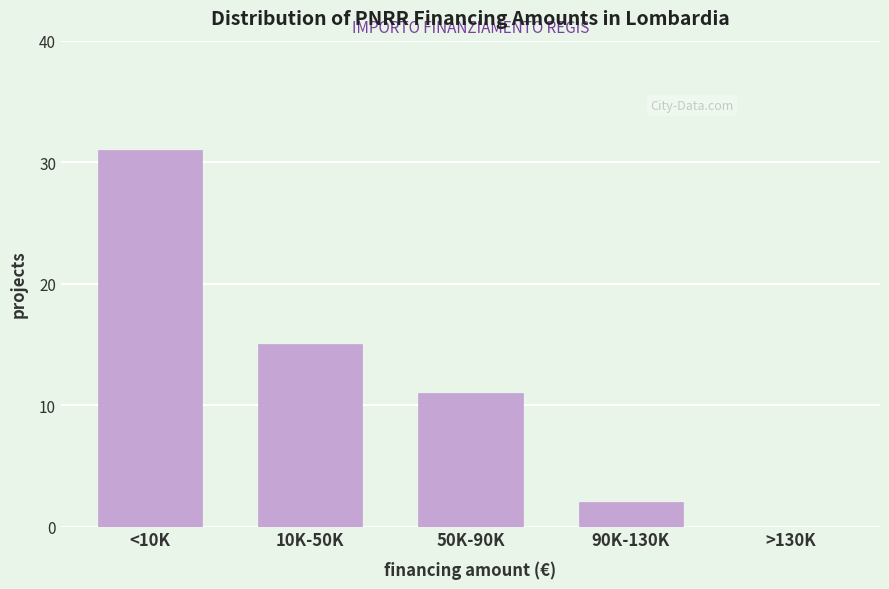

Reading right to left, transcribe all the data shown in this chart.

>130K=0	90K-130K=2	50K-90K=11	10K-50K=15	<10K=31